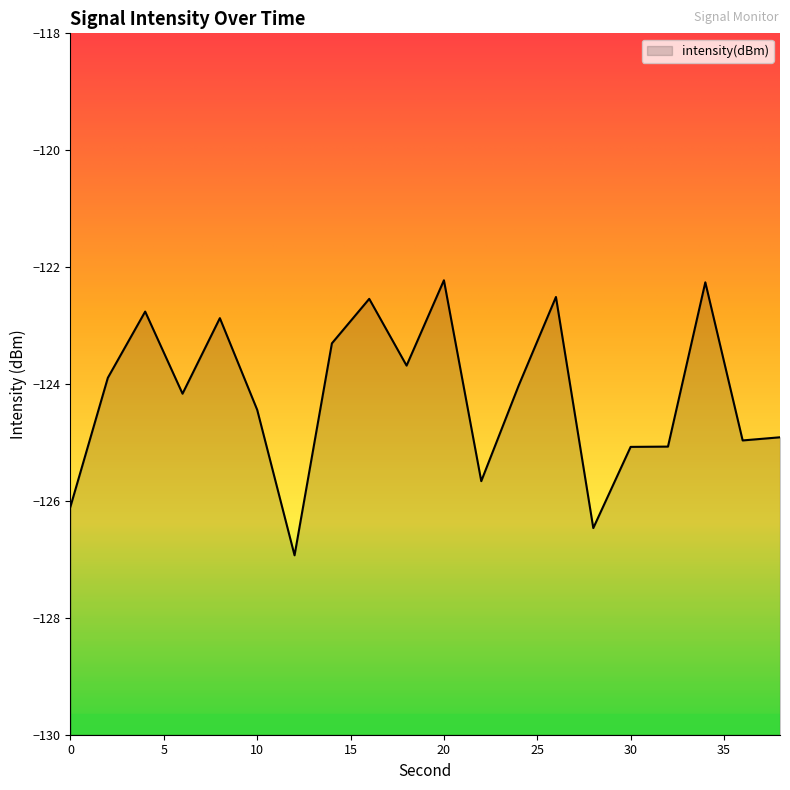

How many lines are shown in the chart?

1